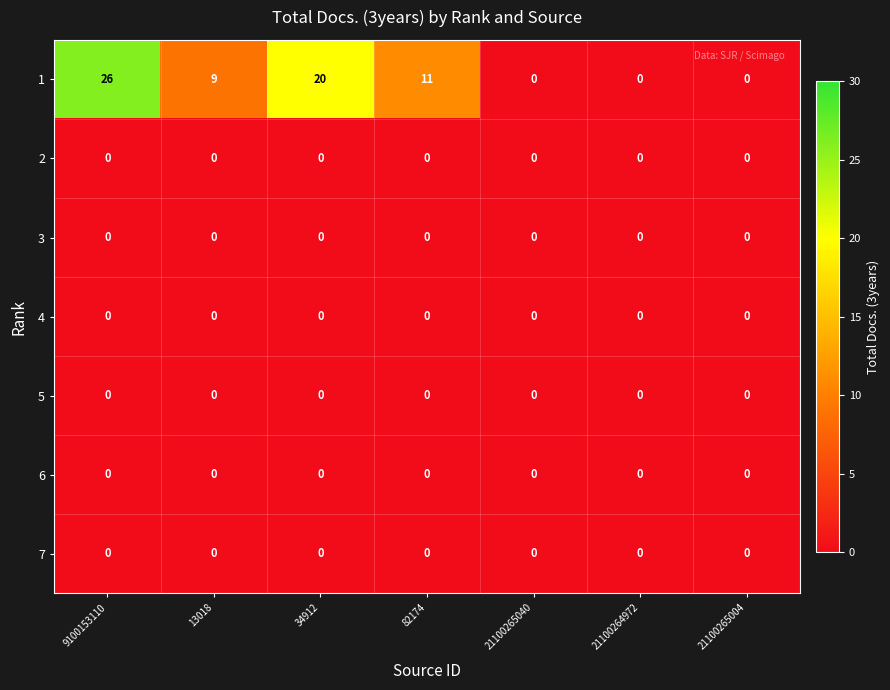

At which category is the sum across all series the highest?

9100153110